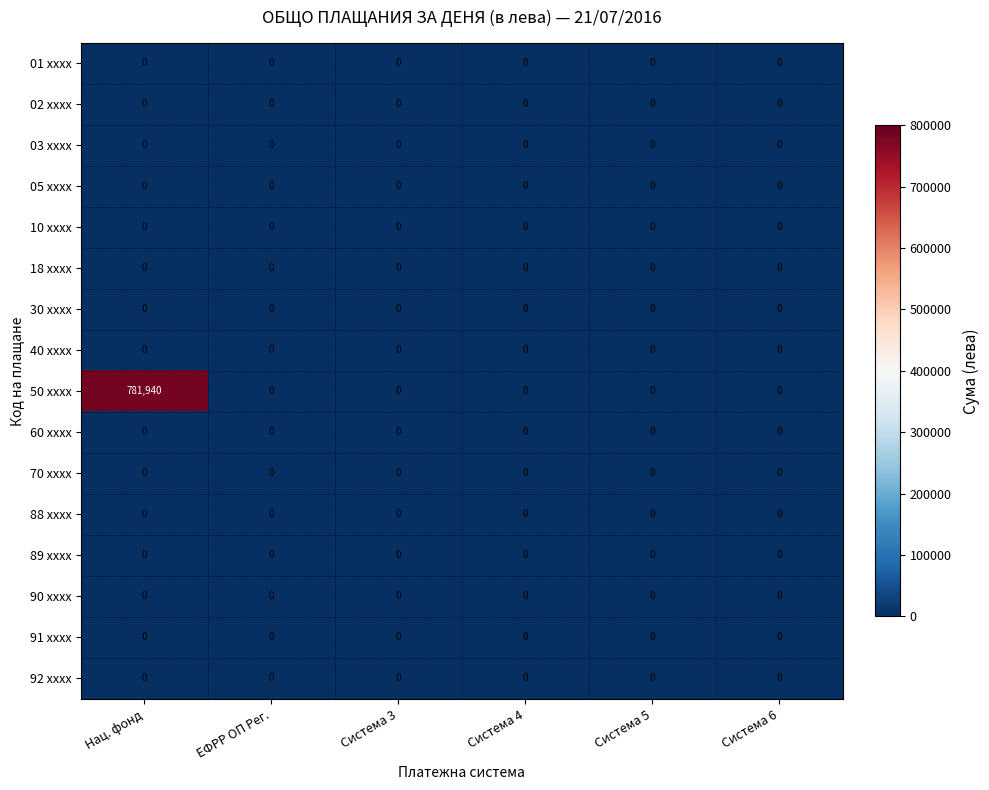

Which series has the largest range (max minus min)?

50 xxxx